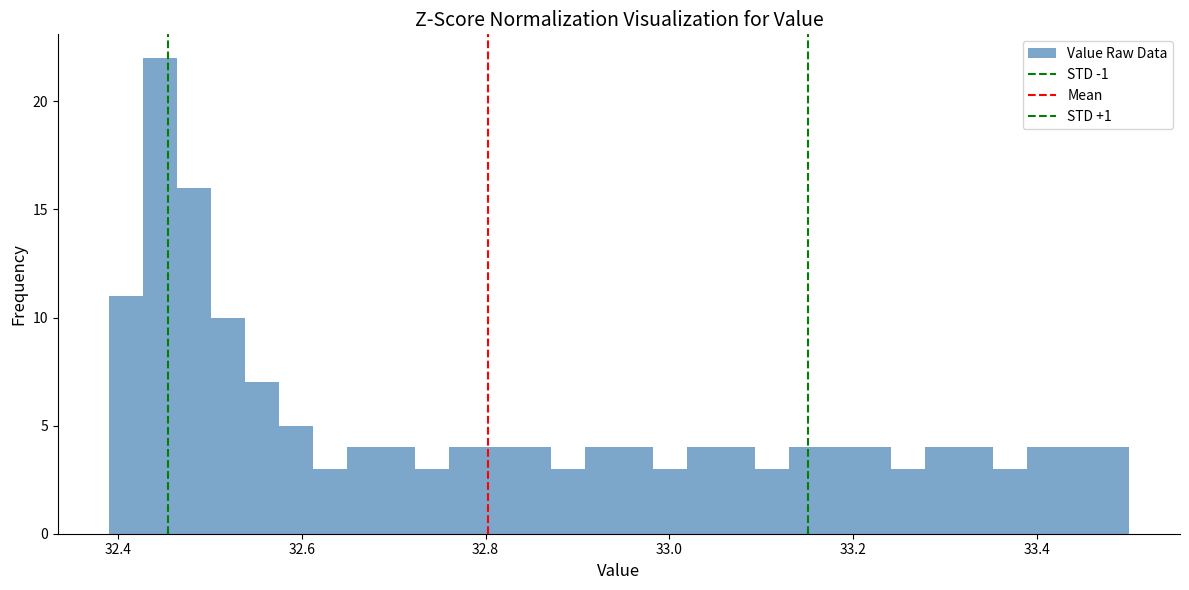

Read against the x-axis, roughly where is the centre of the tallest bar?

32.44